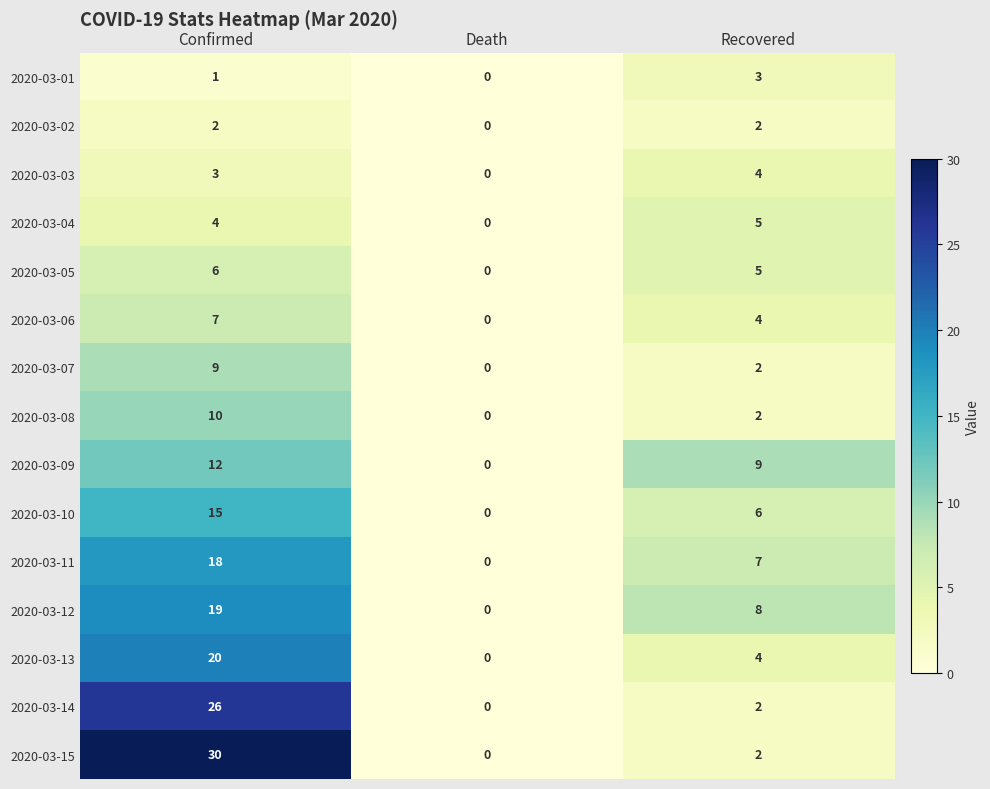

What is the sum of the 2020-03-05 values at Recovered and Confirmed?

11